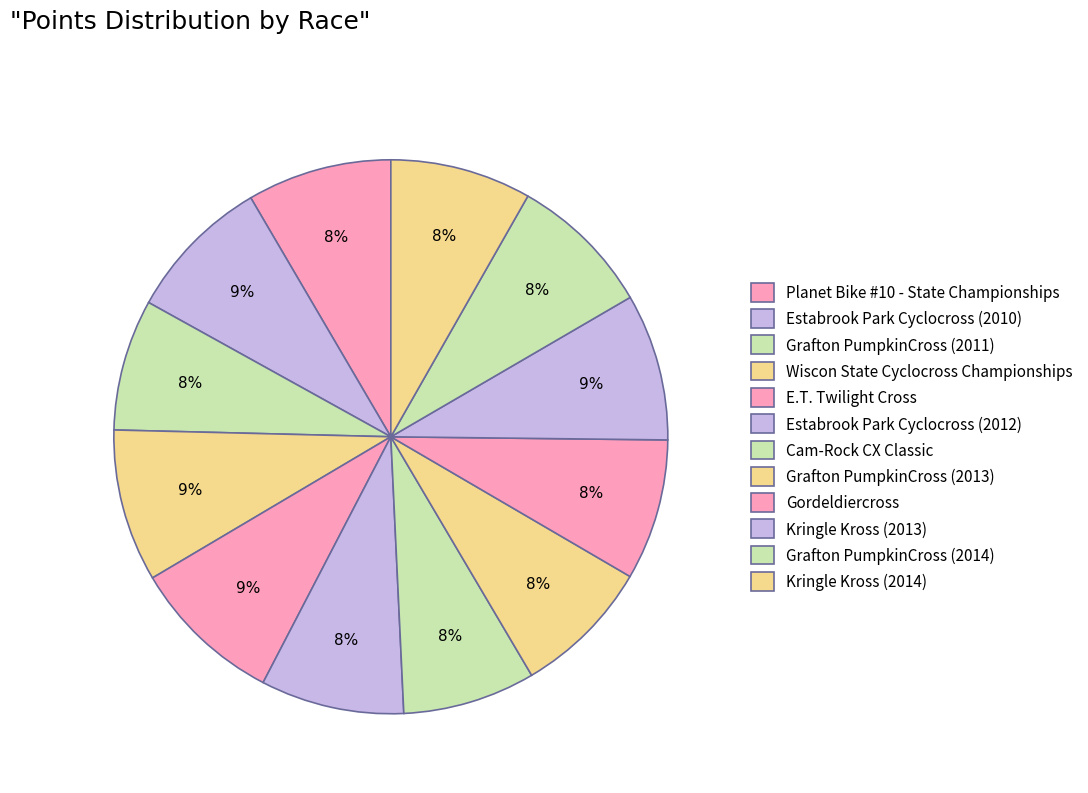

Does Planet Bike #10 - State Championships represent more than half of the total?

No